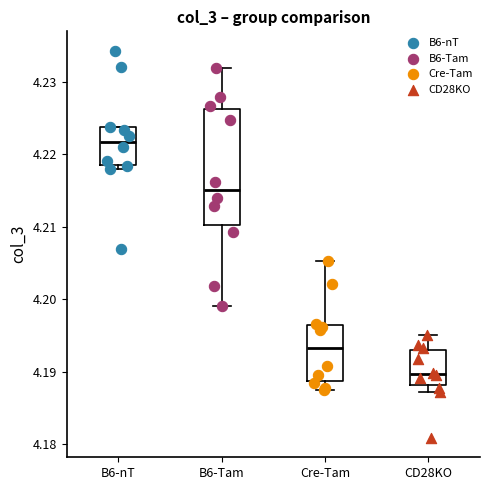

Which box is the tallest, from its lower edge to its upper edge?

B6-Tam